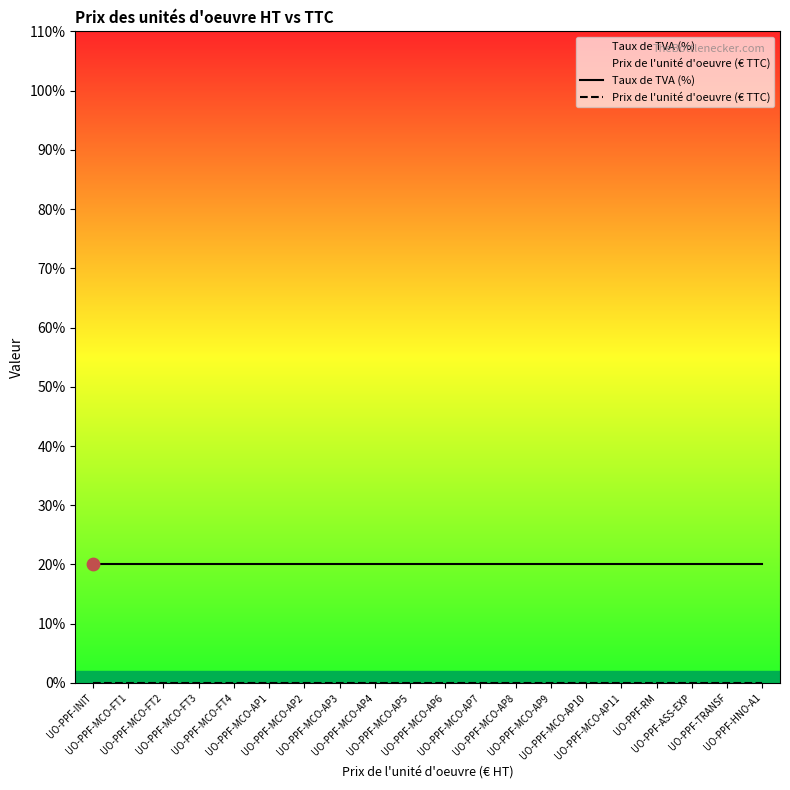

Which series has the widest spread of Y values?

Taux de TVA (%)